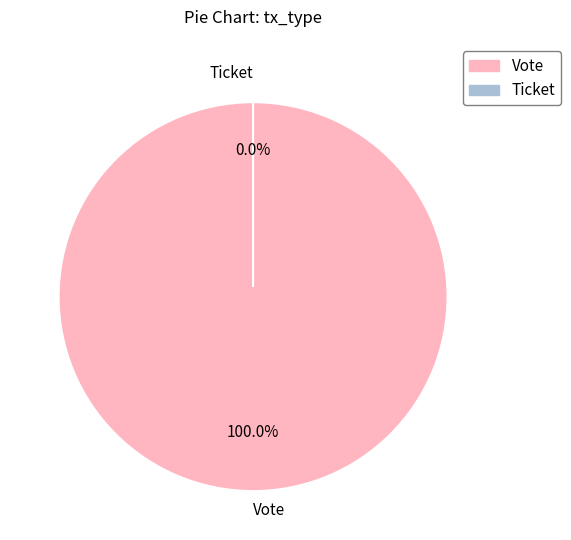

How many segments does this pie chart have?

2